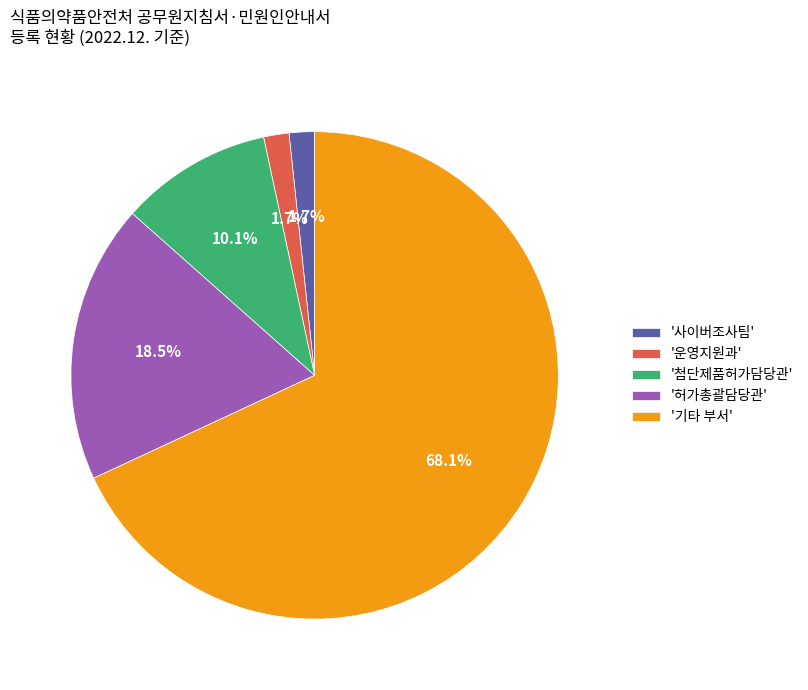

Between '허가총괄담당관' and '첨단제품허가담당관', which is larger?

'허가총괄담당관'